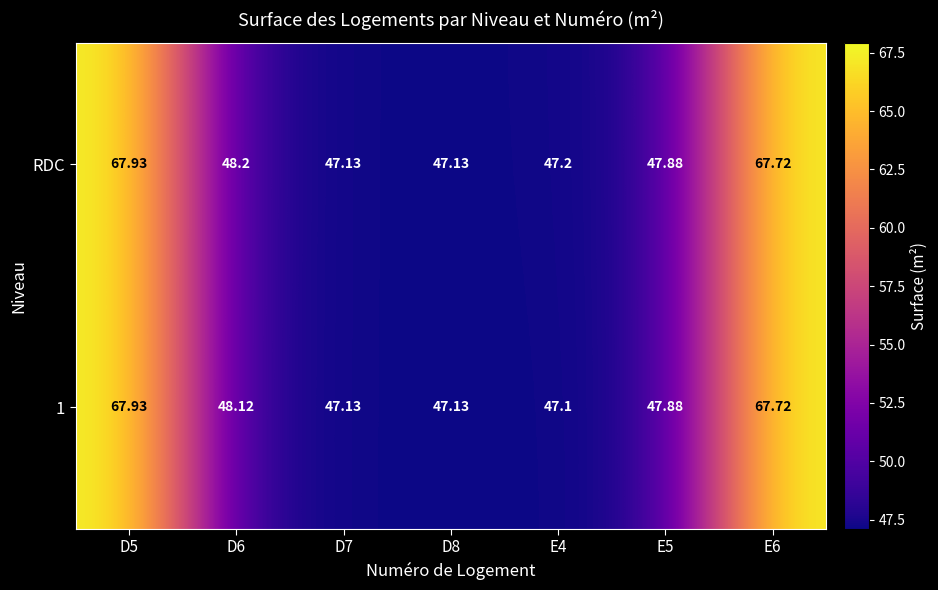

Which series has the largest total across all categories?

RDC